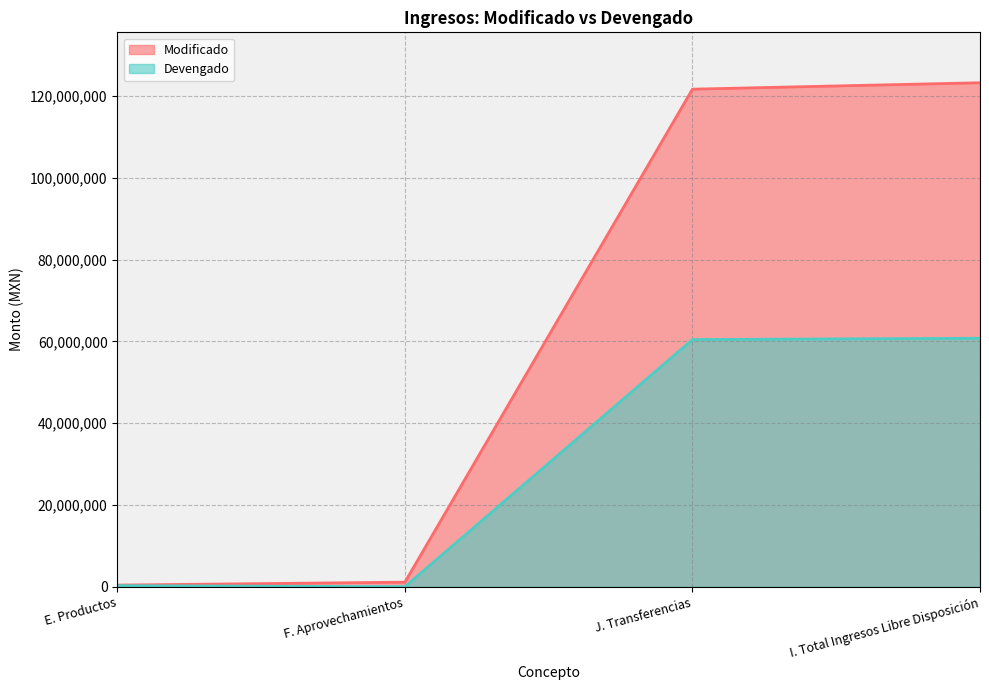

Rank the series by their average value, from lowest to highest.

Devengado, Modificado